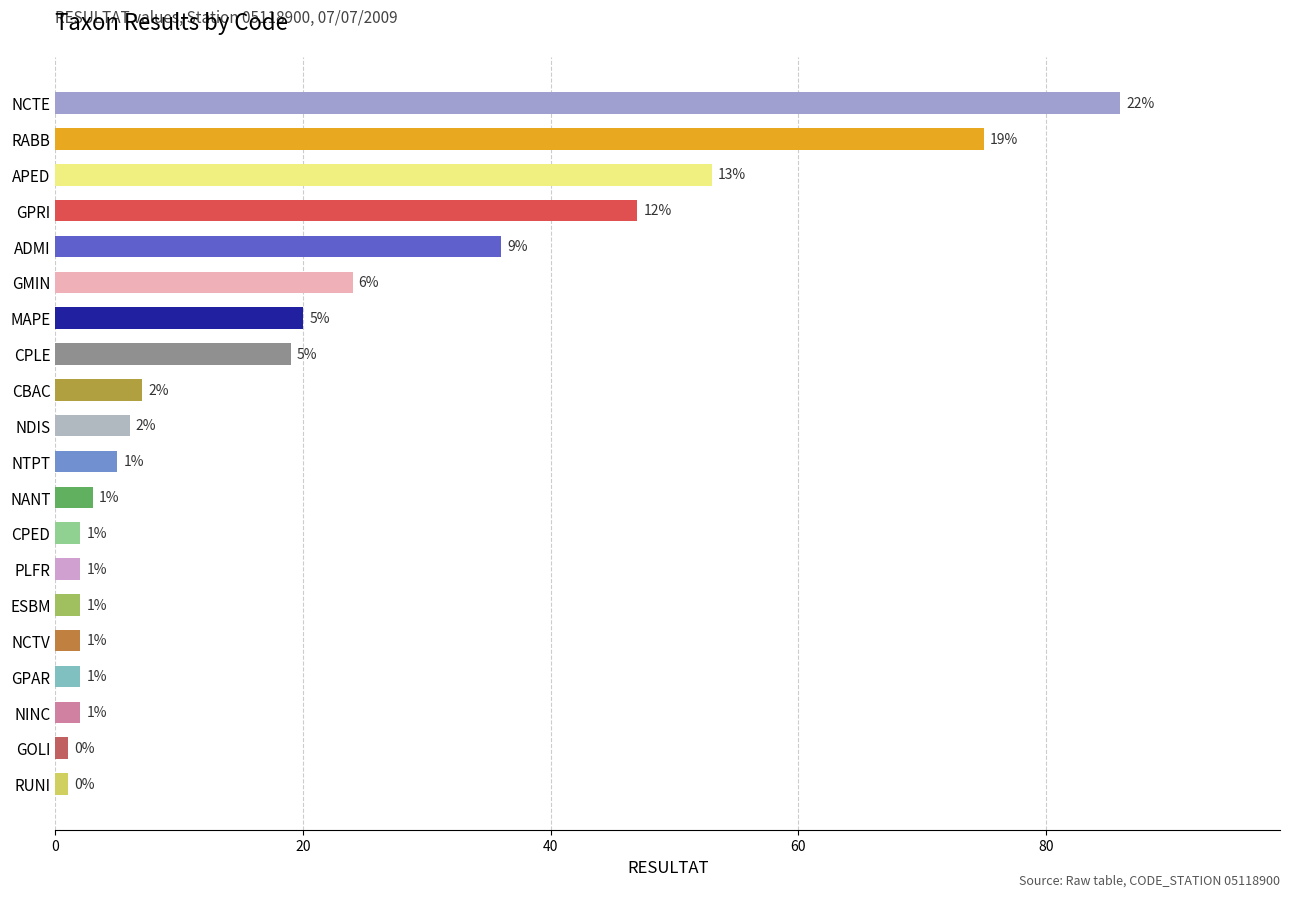

Reading bottom to top, list all the values displayed in this chart.

1	1	2	2	2	2	2	2	3	5	6	7	19	20	24	36	47	53	75	86